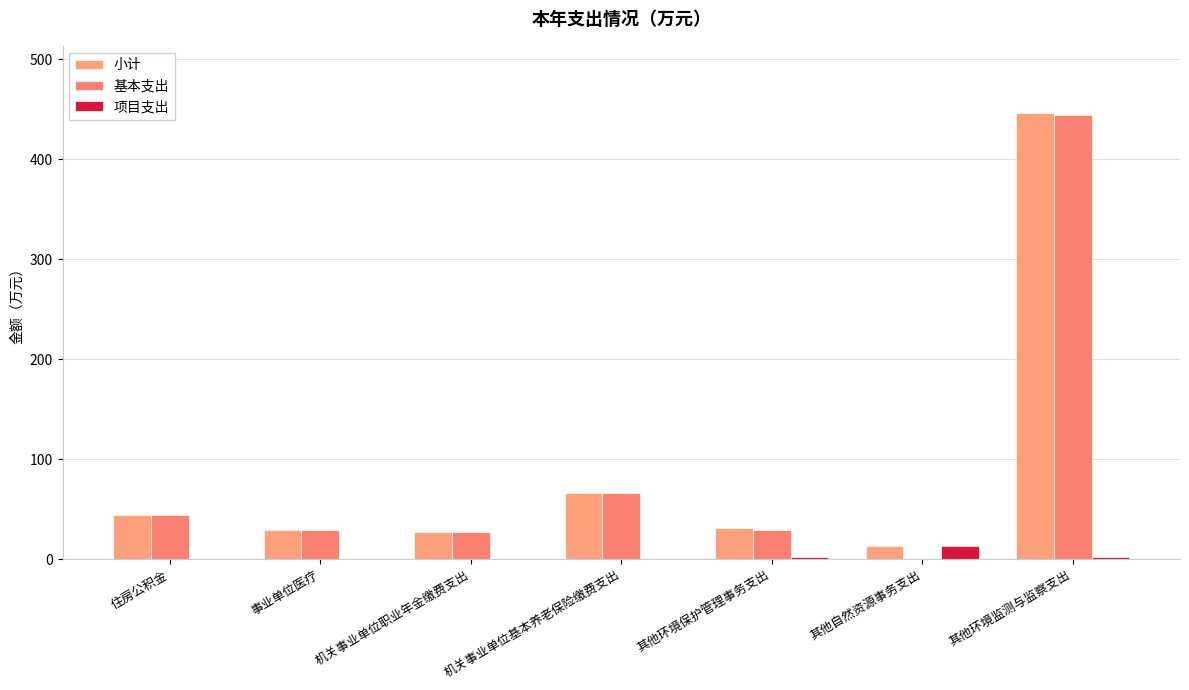

Which series has the largest total across all categories?

小计